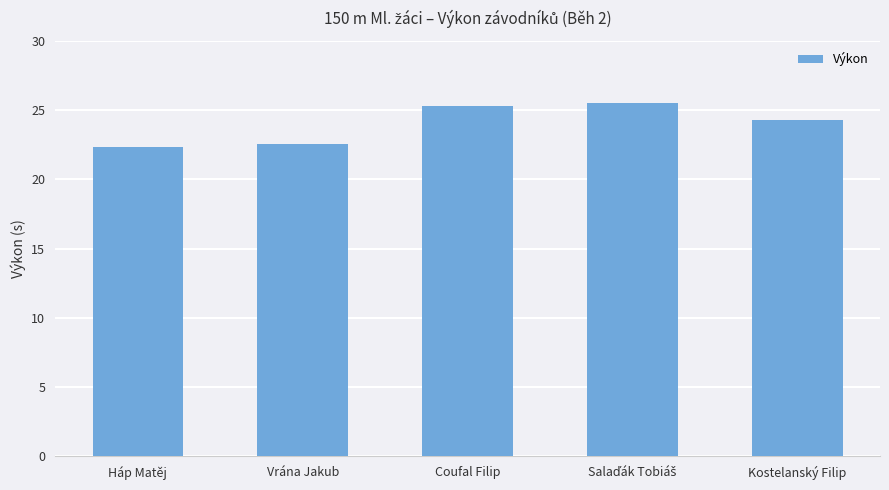

Reading left to right, transcribe all the data shown in this chart.

22.3	22.5	25.3	25.5	24.3